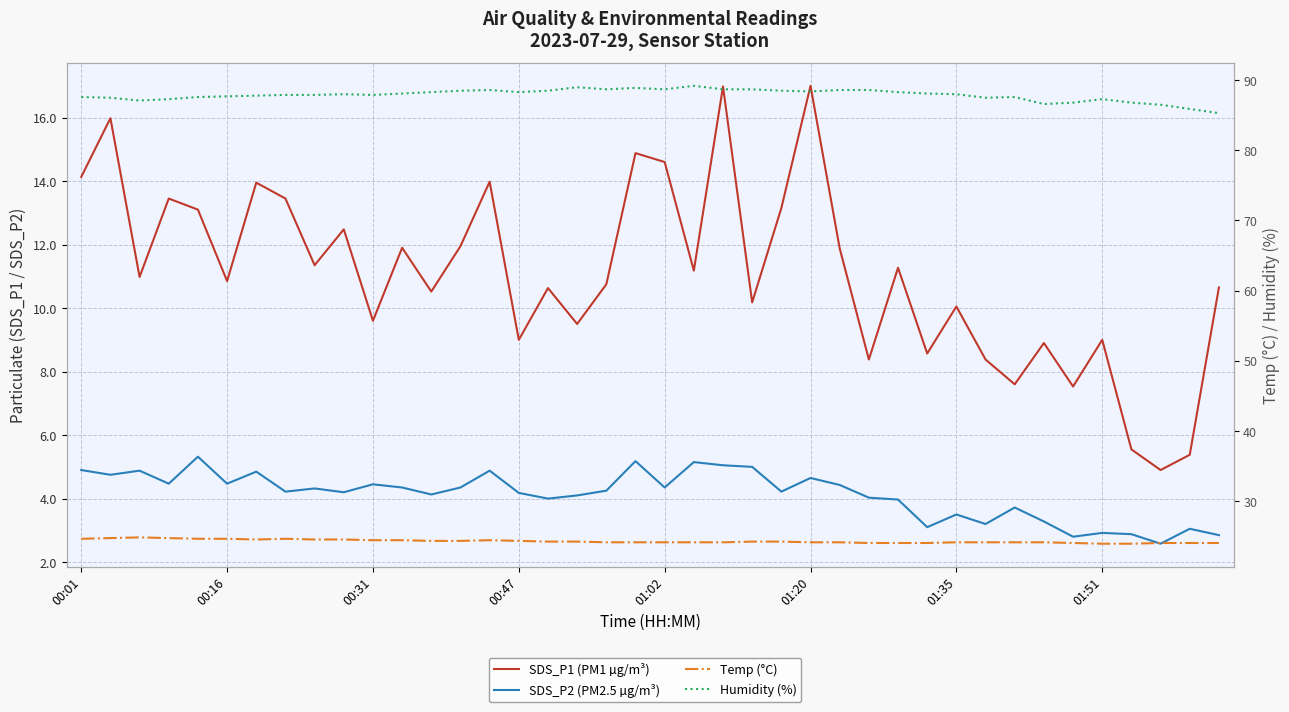

What is the difference between the second highest and minimum values in the SDS_P2 (PM2.5 µg/m³) series?

2.6